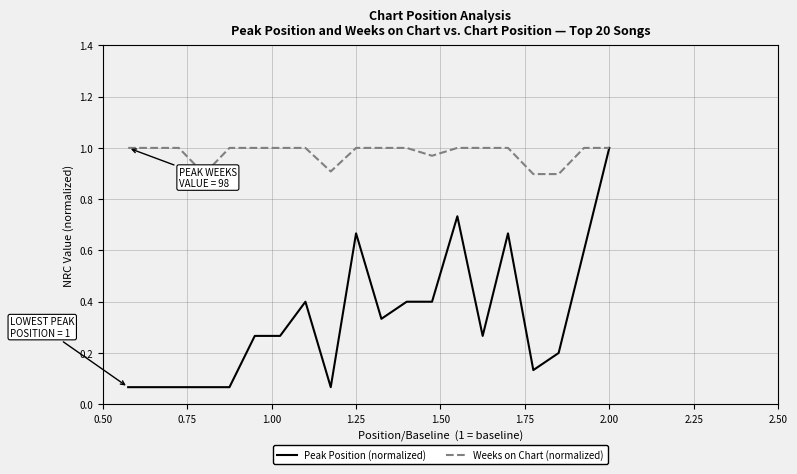

List the series in order of their overall mean, highest first.

Weeks on Chart (normalized), Peak Position (normalized)